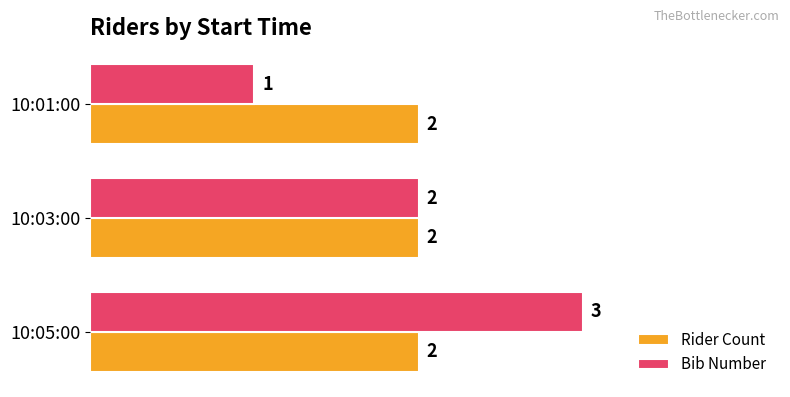

The Bib Number series shows 3 at 10:05:00. True or false?

True